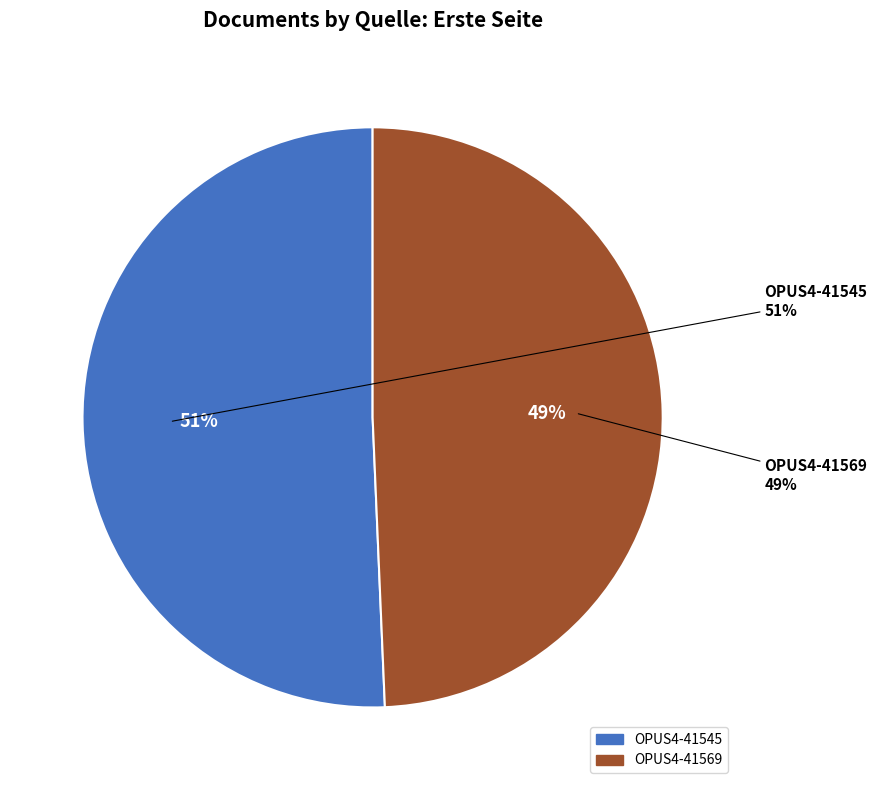

Count the number of slices in the pie.

2